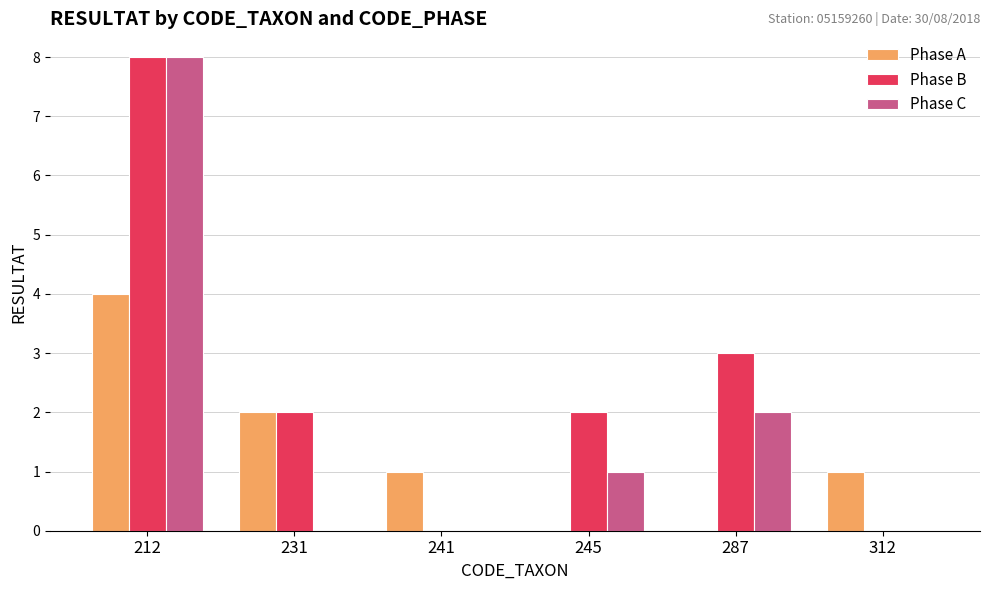

Between 287 and 312, which series saw the biggest shift?

Phase B